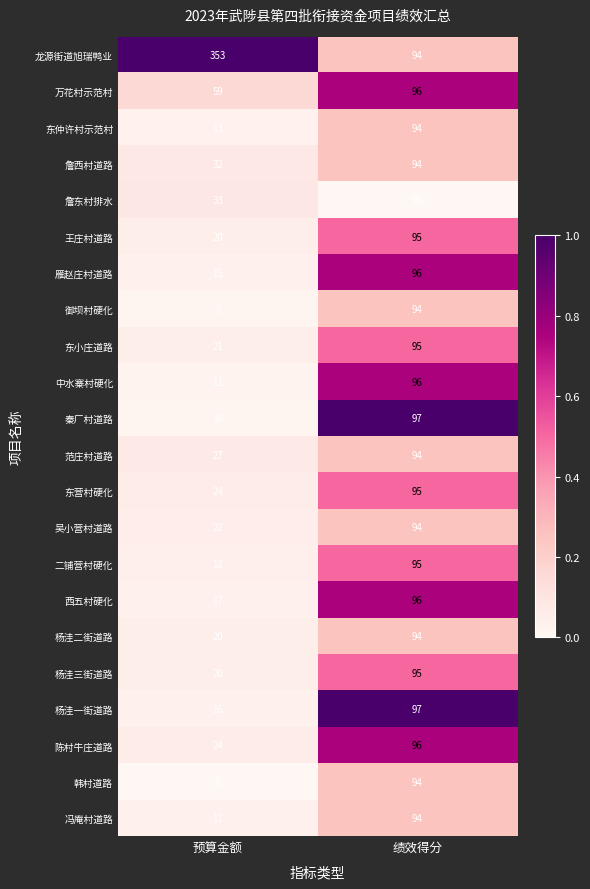

What is the maximum value shown in the chart?

353